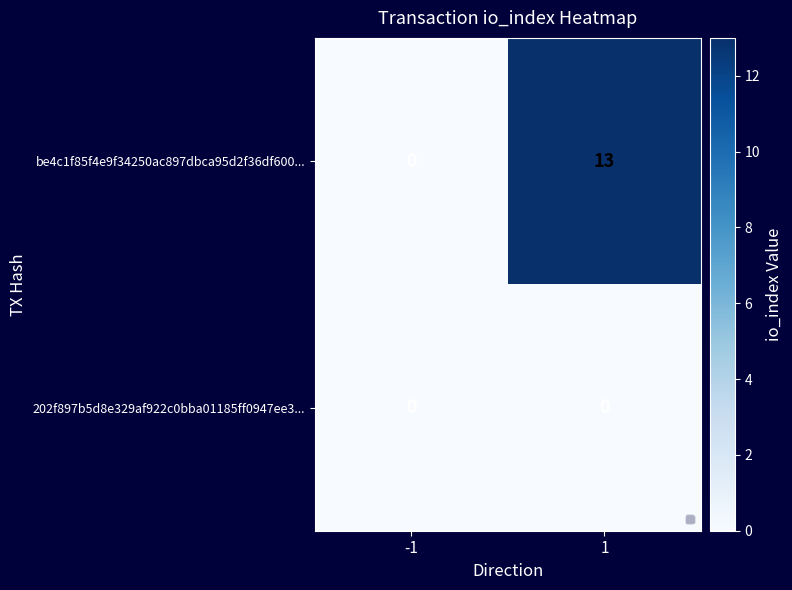

Rank the series by their maximum value, from highest to lowest.

be4c1f85f4e9f34250ac897dbca95d2f36df600..., 202f897b5d8e329af922c0bba01185ff0947ee3...